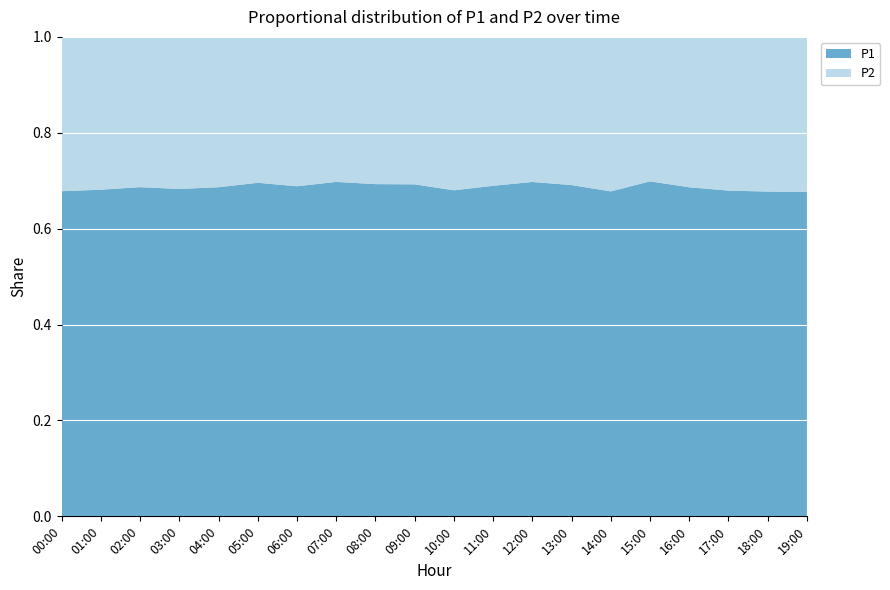

Reading right to left, extract all data points from this chart.

P1: 103.4	97.3	97.1	98.4	106.1	90.2	106.2	107.5	99.7	96.1	107.9	101.7	112.8	106.0	106.0	101.9	97.2	99.1	99.5	98.0
P2: 49.4	46.4	45.8	45.0	45.8	42.9	47.5	46.6	44.9	45.2	47.9	45.1	48.9	48.0	46.4	46.6	45.1	45.2	46.5	46.5